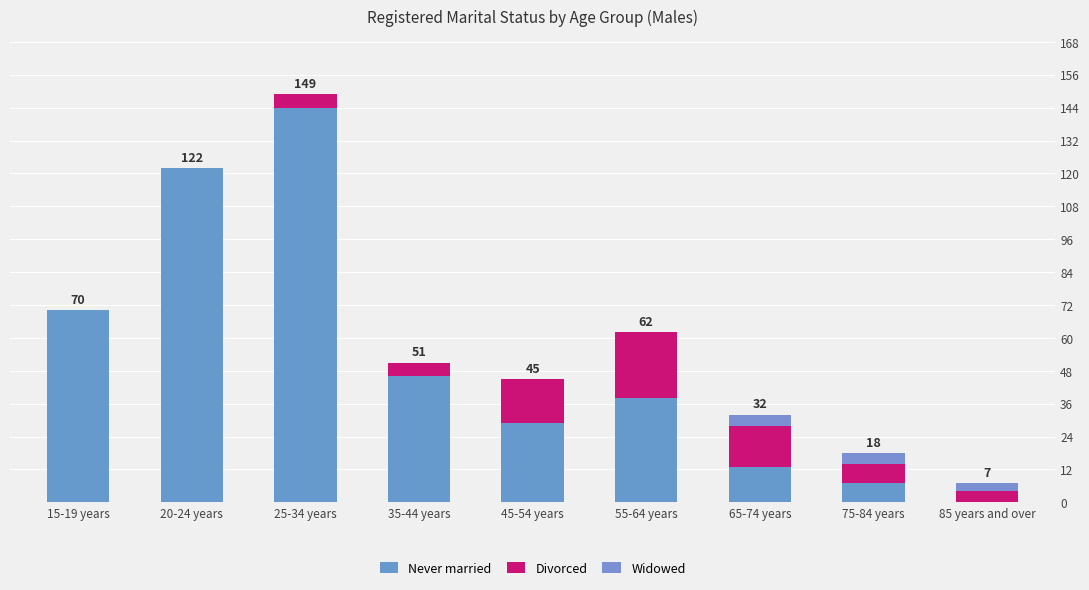

What is the label of the 5th bar from the left?

45-54 years